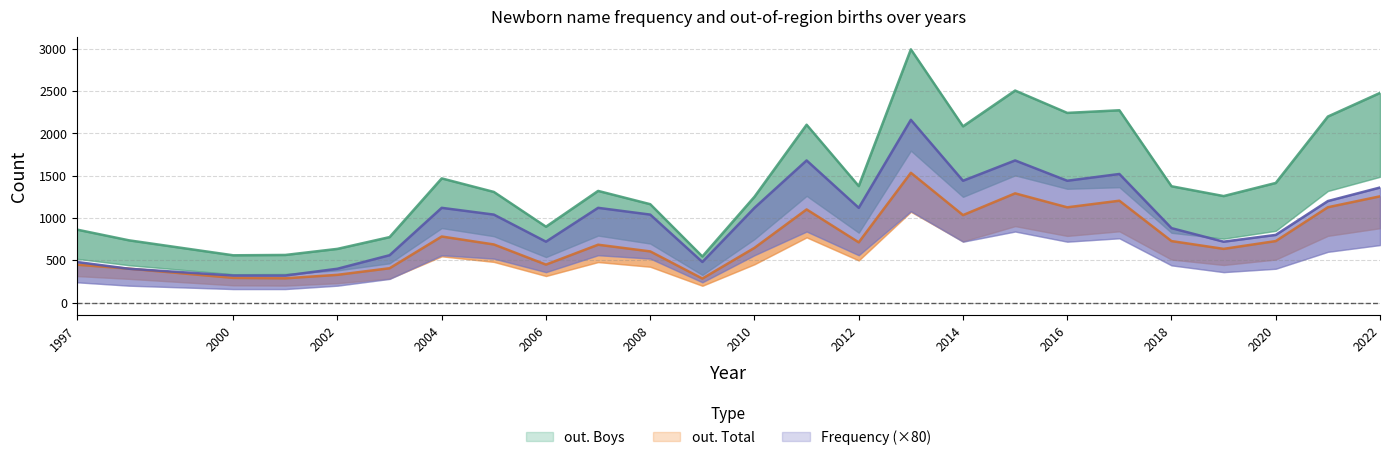

What is the difference between the Frequency values at 2020 and 1997?

320